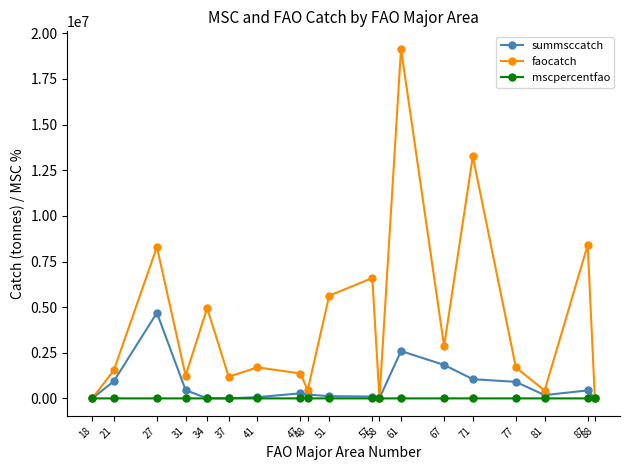

What is the value of the faocatch point at the 6th from the left?

1185243.0